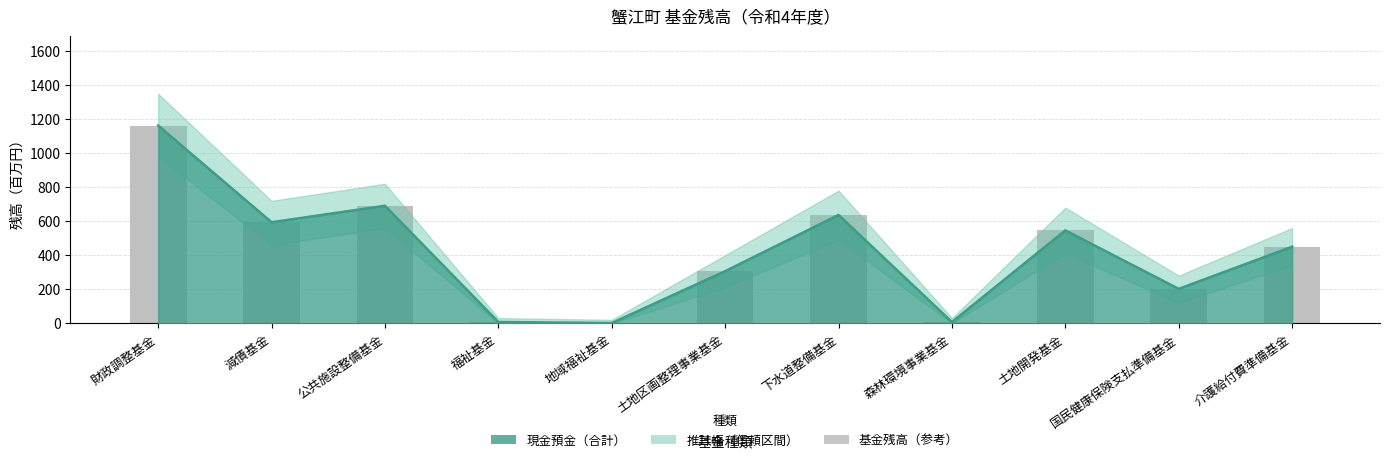

What is the average value?

419